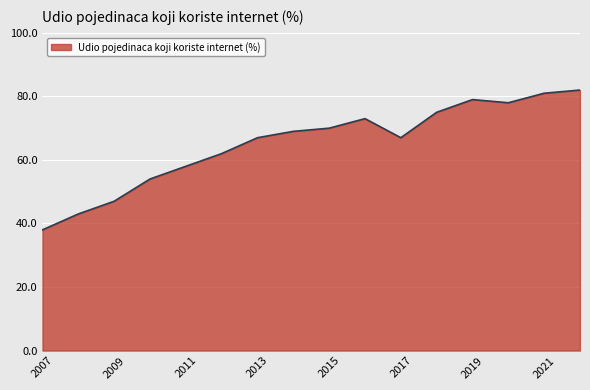

What is the smallest value displayed?

38